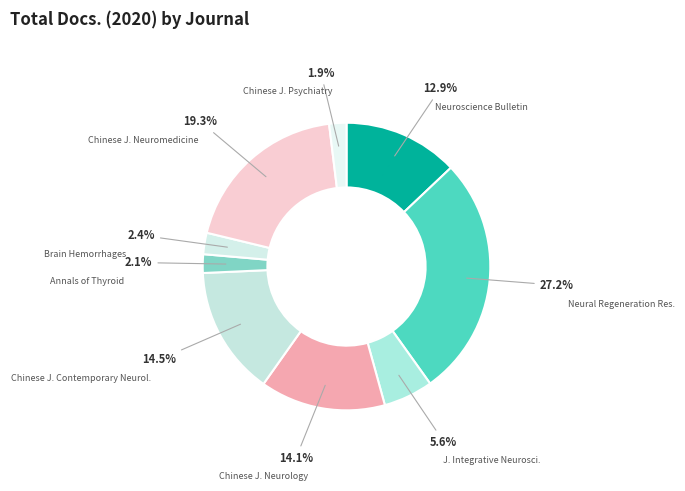

Does Brain Hemorrhages represent more than half of the total?

No